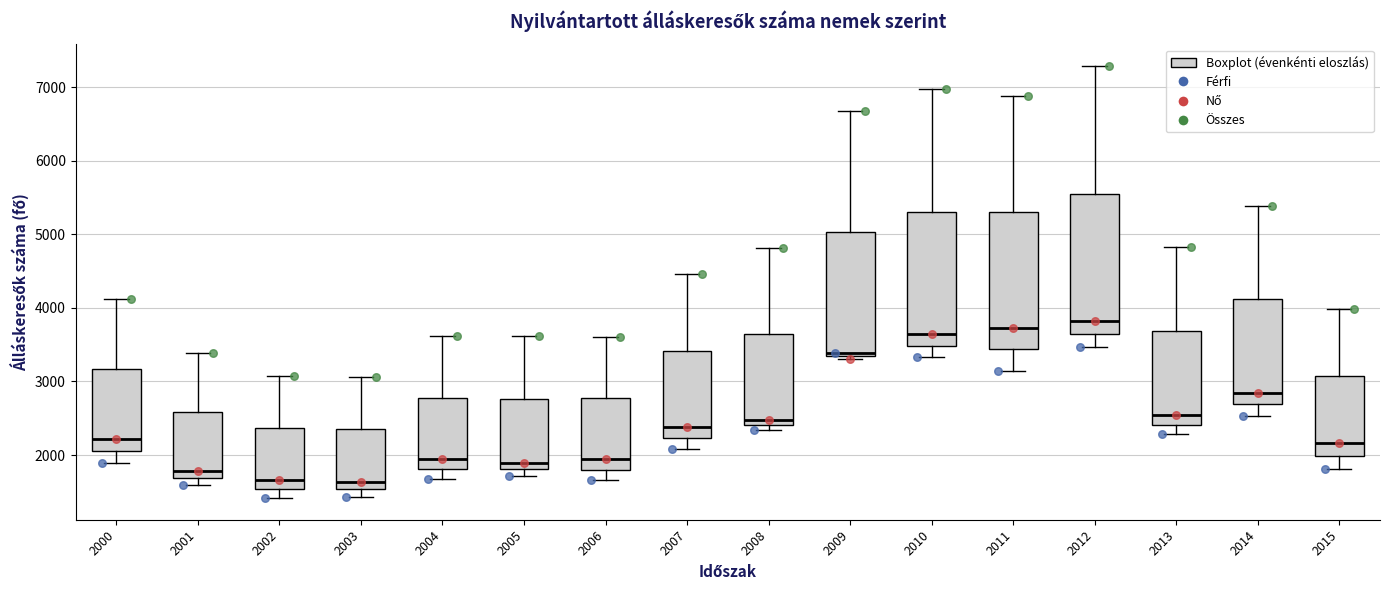

Reading left to right, read every box against the y-axis: the position of its median line, the range the box covers, and the ends of its whiskers. The values are not printed on the chart, so give them approximately, as read against the axis.

2000: median 2200, box 2100 to 3200, whiskers 1900 to 4100
2001: median 1800, box 1700 to 2600, whiskers 1600 to 3400
2002: median 1700, box 1500 to 2400, whiskers 1400 to 3100
2003: median 1600, box 1500 to 2400, whiskers 1400 to 3100
2004: median 1900, box 1800 to 2800, whiskers 1700 to 3600
2005: median 1900, box 1800 to 2800, whiskers 1700 to 3600
2006: median 1900, box 1800 to 2800, whiskers 1700 to 3600
2007: median 2400, box 2200 to 3400, whiskers 2100 to 4500
2008: median 2500, box 2400 to 3600, whiskers 2300 to 4800
2009: median 3400, box 3300 to 5000, whiskers 3300 (just below the box's lower edge) to 6700
2010: median 3600, box 3500 to 5300, whiskers 3300 to 7000
2011: median 3700, box 3400 to 5300, whiskers 3100 to 6900
2012: median 3800, box 3600 to 5600, whiskers 3500 to 7300
2013: median 2500, box 2400 to 3700, whiskers 2300 to 4800
2014: median 2800, box 2700 to 4100, whiskers 2500 to 5400
2015: median 2200, box 2000 to 3100, whiskers 1800 to 4000